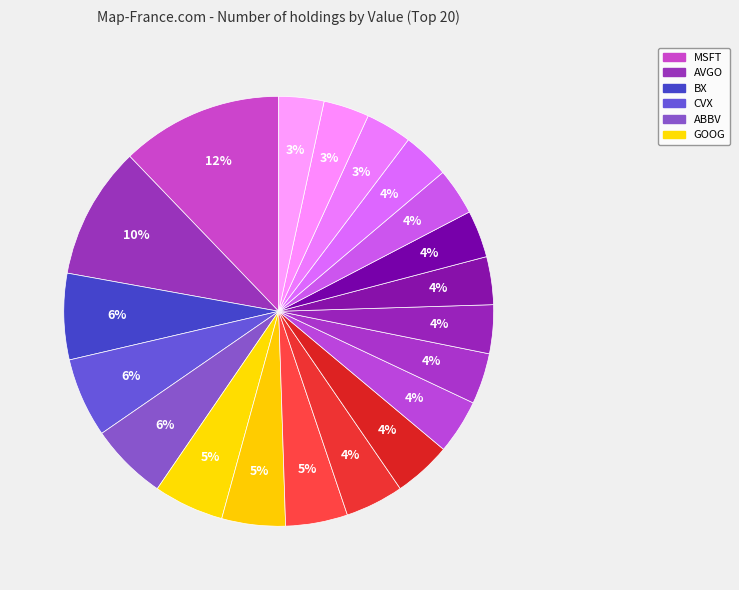

How many slices are in this pie chart?

20